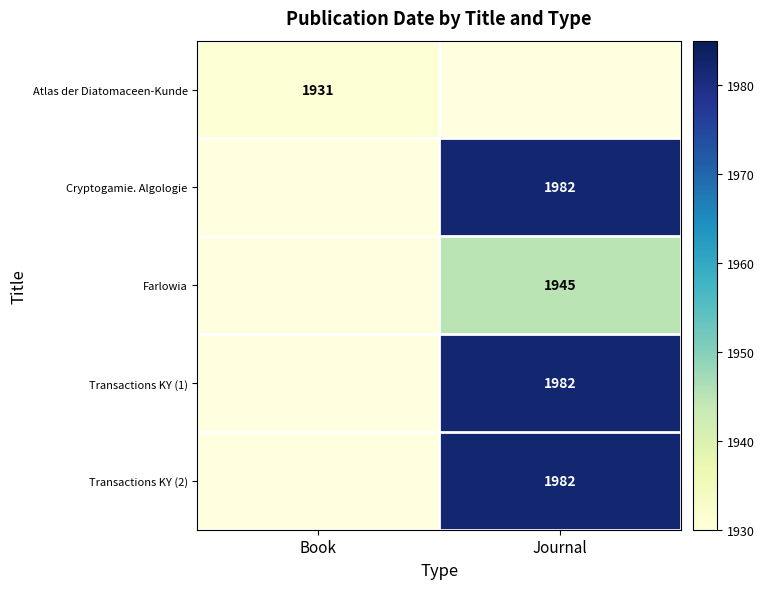

How many data points does each series have?

2